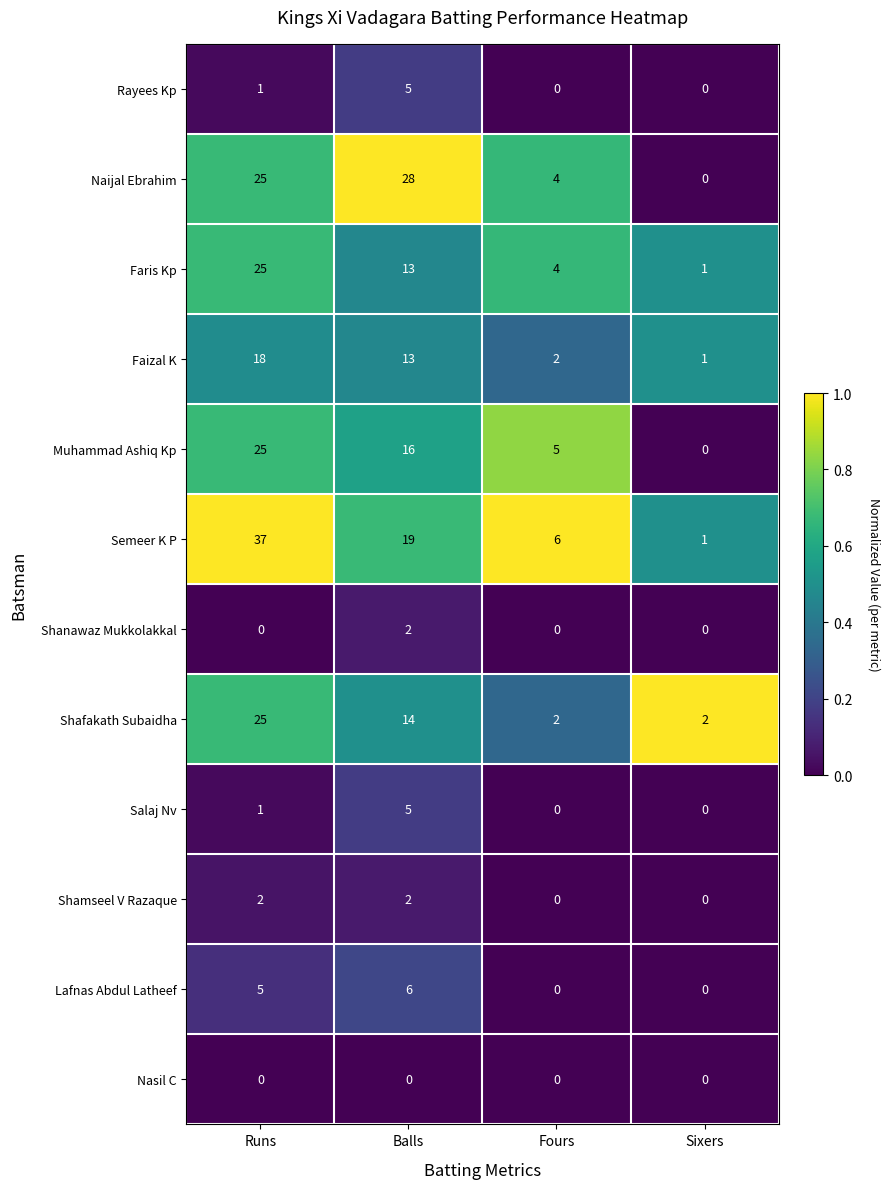

Count the number of categories in the chart.

4